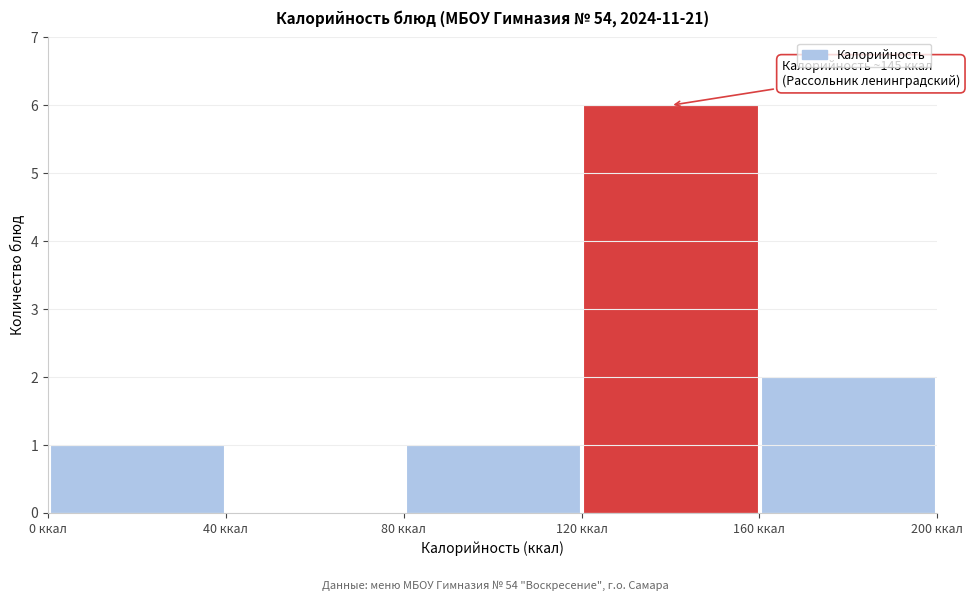

Over which range of the x-axis is the bar tallest?

120 to 160